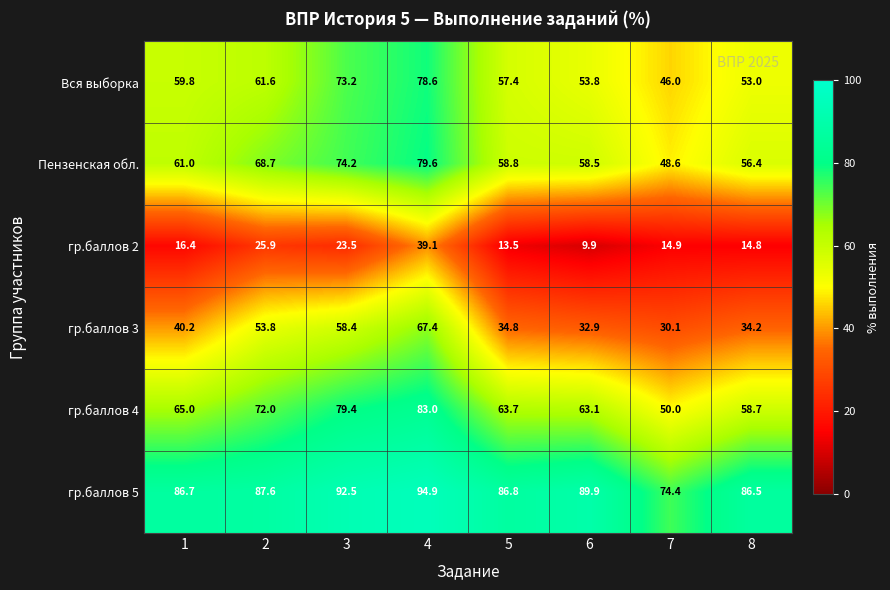

Count the number of data series in this chart.

6